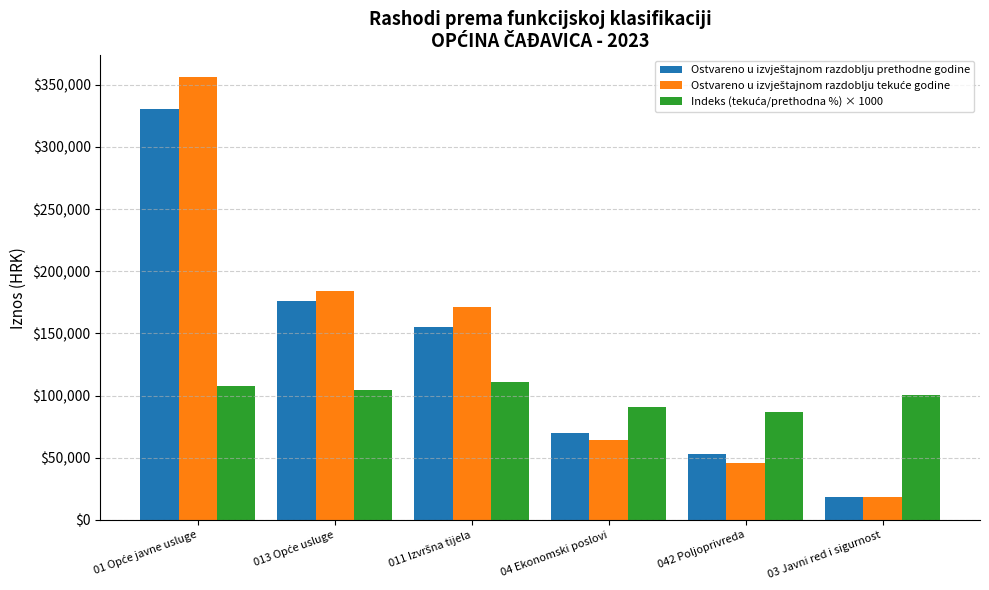

What is the minimum value shown in the chart?

18593.1